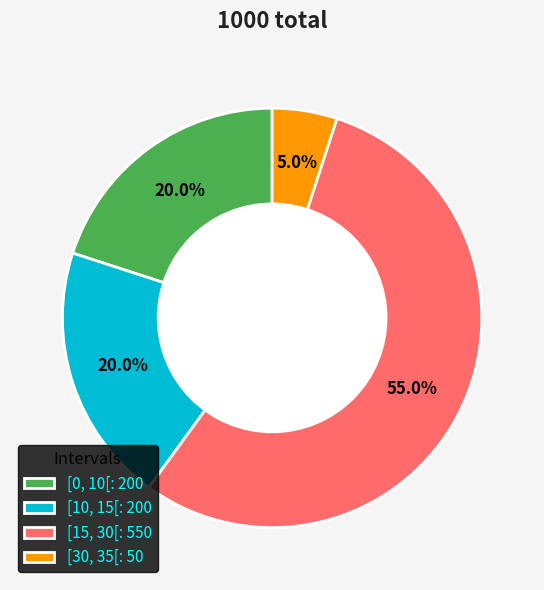

Is there a majority slice in this chart?

Yes